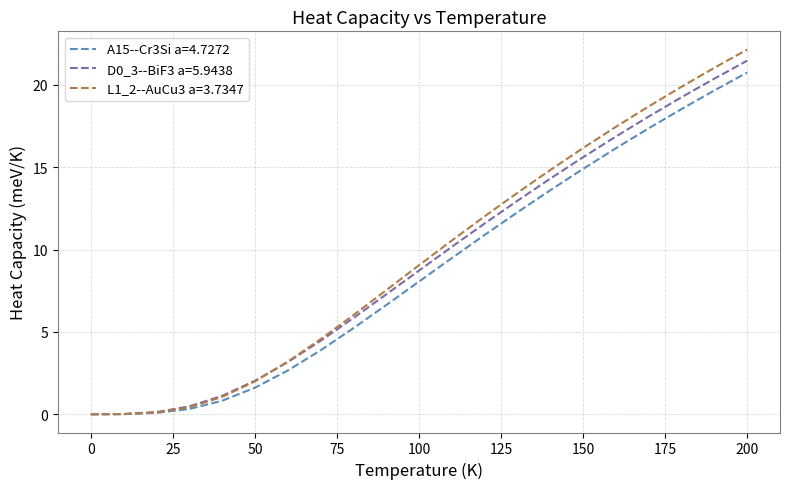

Which series has the largest range (max minus min)?

L1_2--AuCu3 a=3.7347